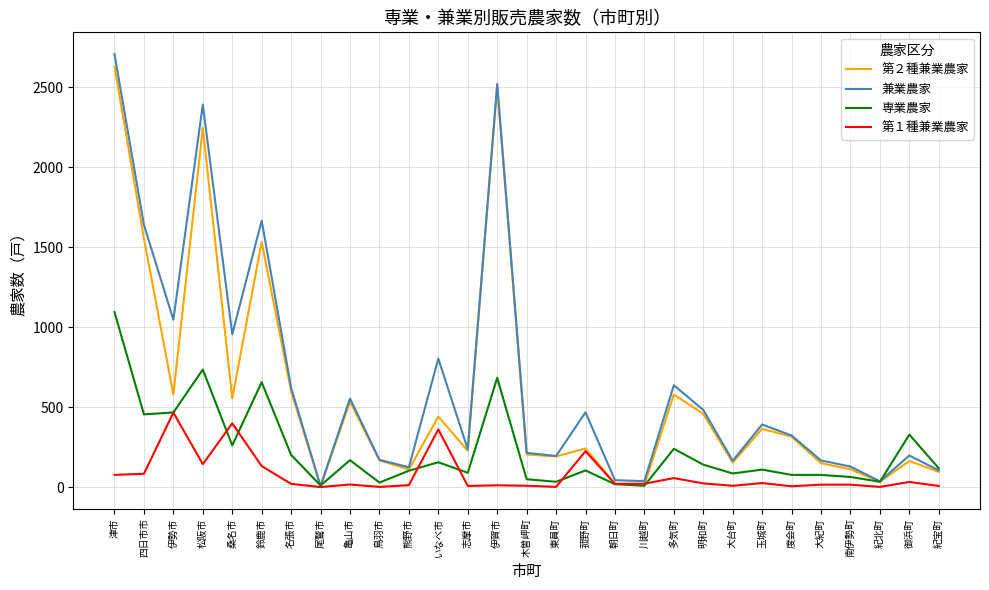

What is the total value across all series at 四日市市?

3736